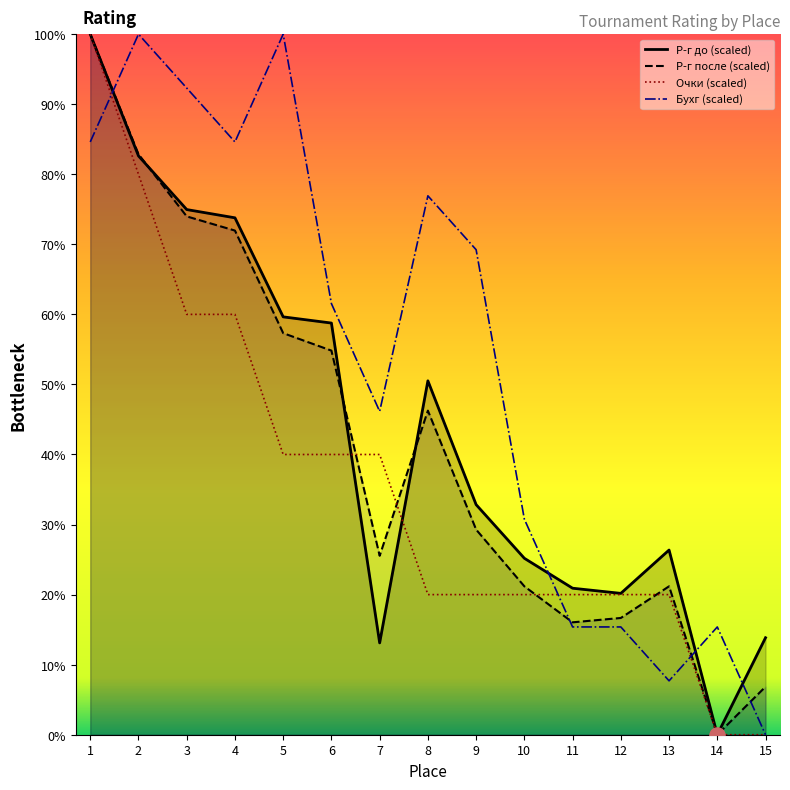

Which series reaches the maximum Y coordinate?

Р-г до